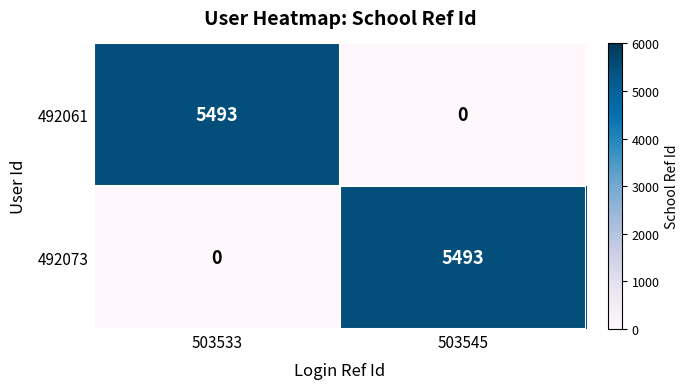

At which label is 492061 closest to 2746?

503545